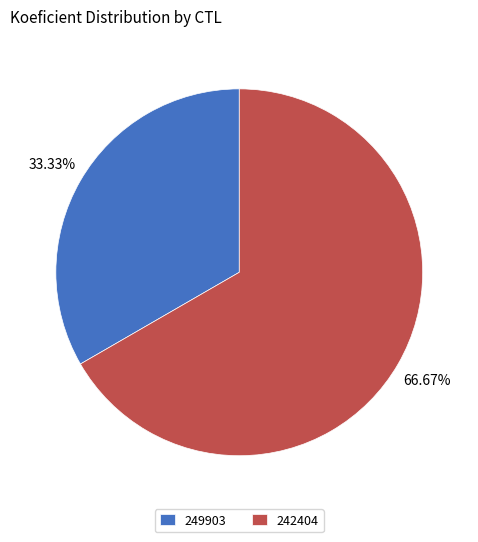

True or false: 249903 accounts for 33% of the total.

True